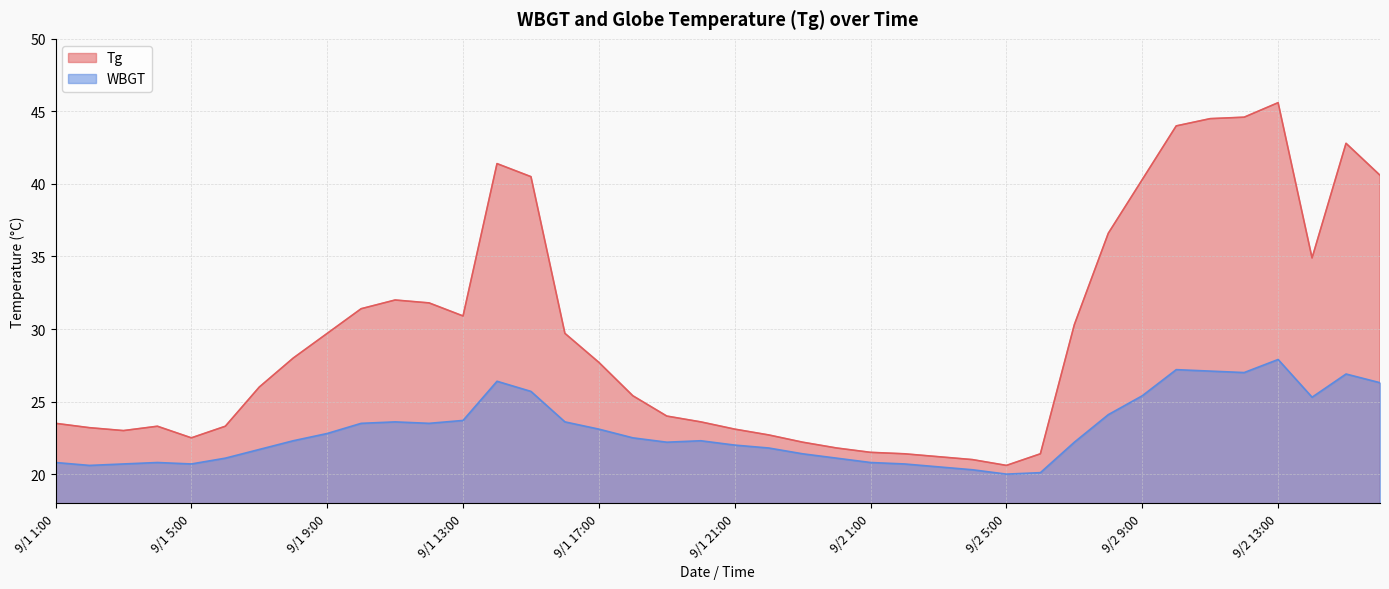

What value does the Tg series have at 9/2 7:00?

30.3